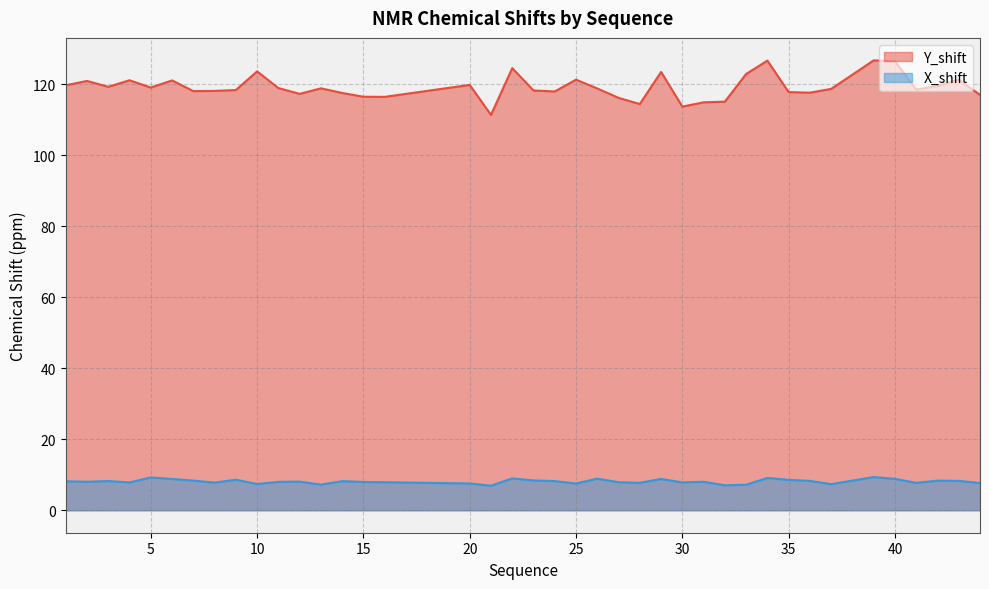

Where is X_shift nearest to the value 8?

11